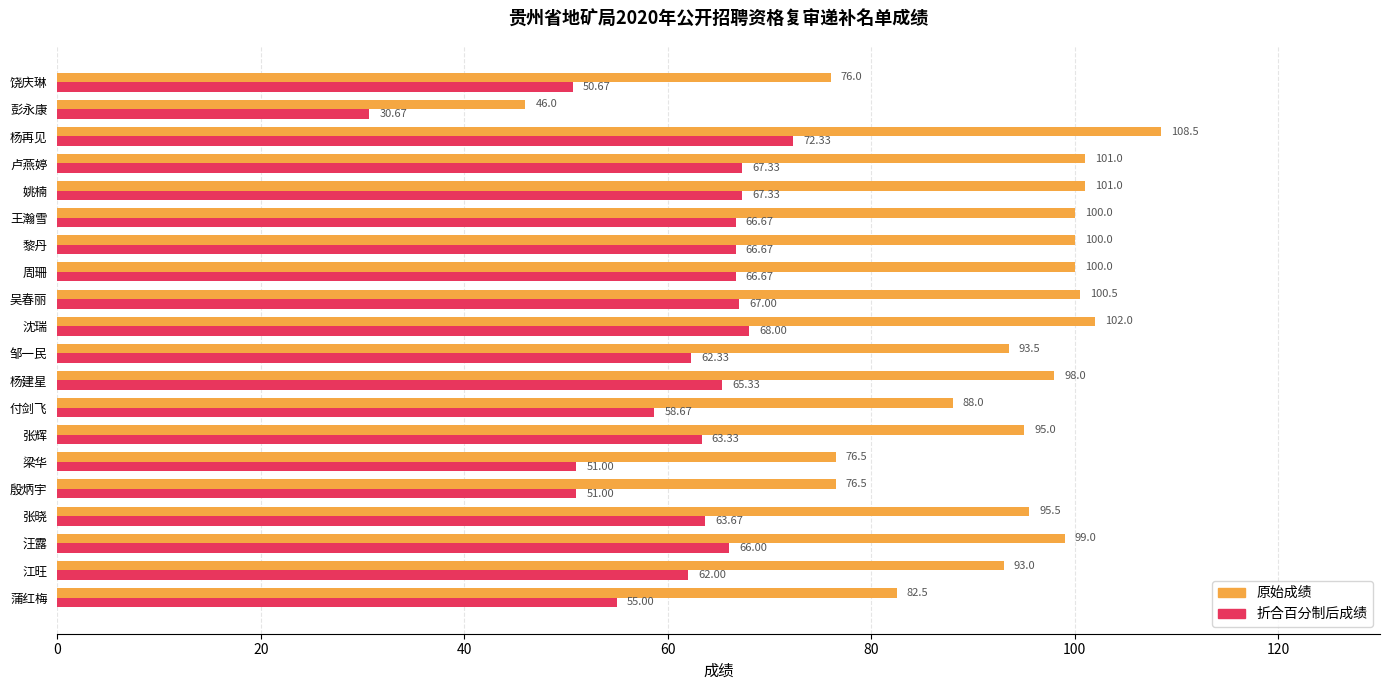

How many data points in 原始成绩 are less than 98?

10